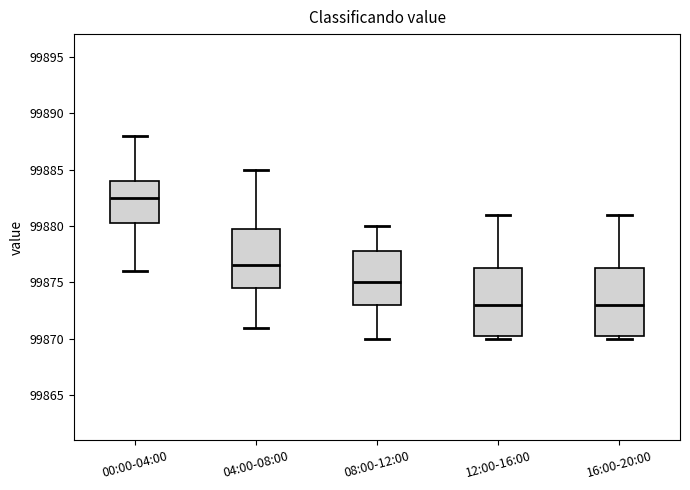

Where does the upper whisker of the box for 16:00-20:00 end on the y-axis? The values are not printed on the chart, so give them approximately, as read against the axis.

99881.0